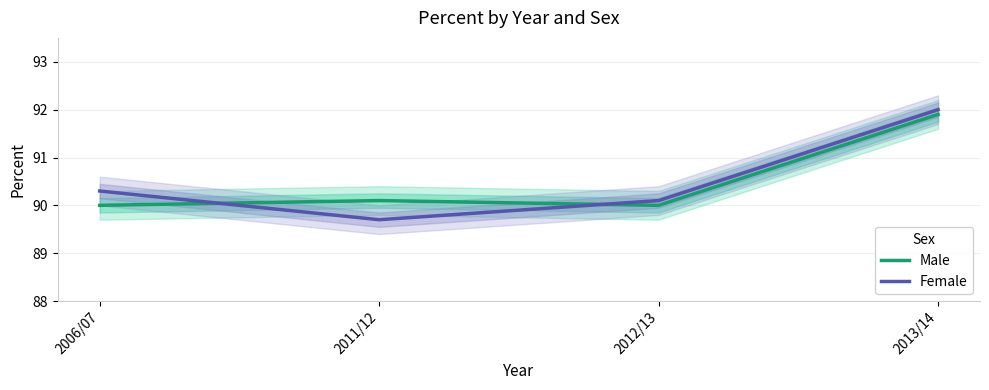

What is the value of the Female point at the 4th from the left?

92.0